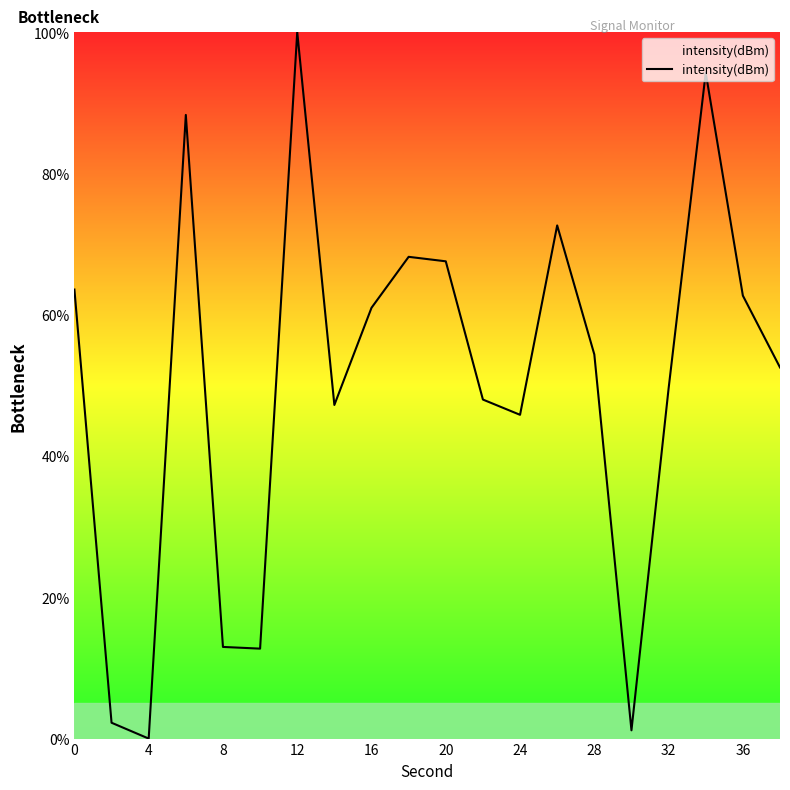

What is the average value?

50.2